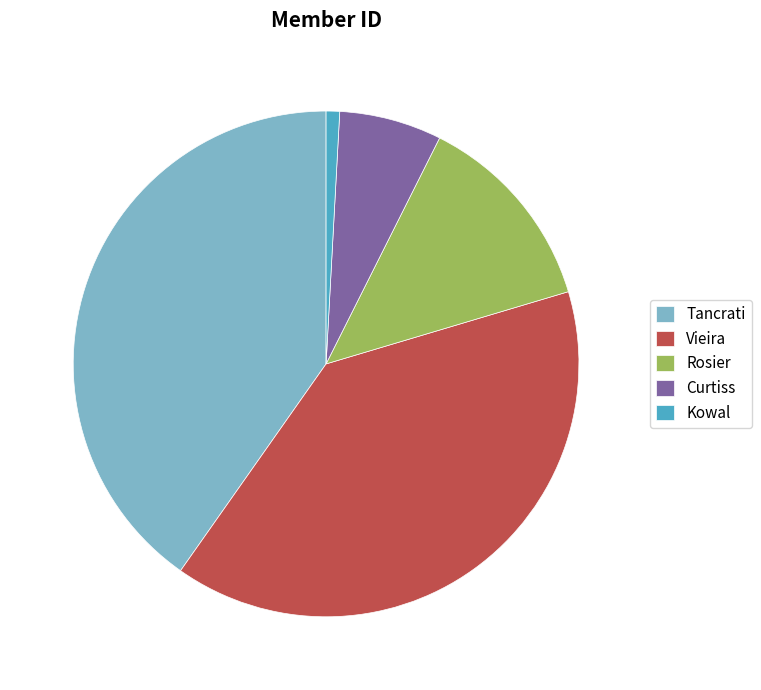

How many slices are in this pie chart?

5